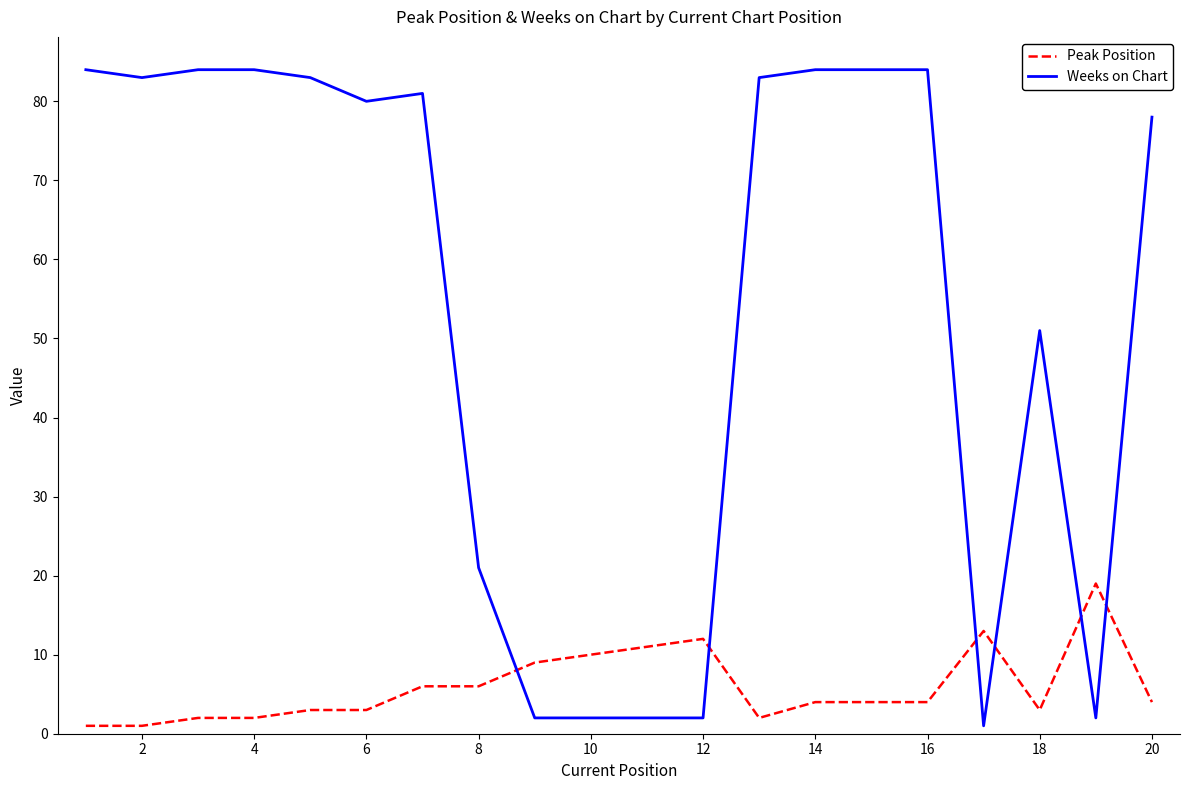

How many intersections are there between Peak Position and Weeks on Chart?

6